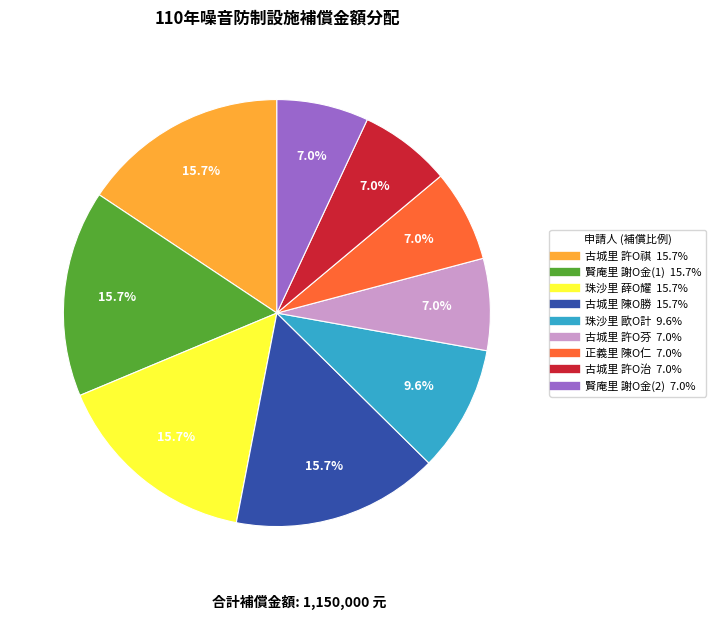

What is the ratio of the value at 古城里 許O治 to the value at 珠沙里 薛O耀?

0.4